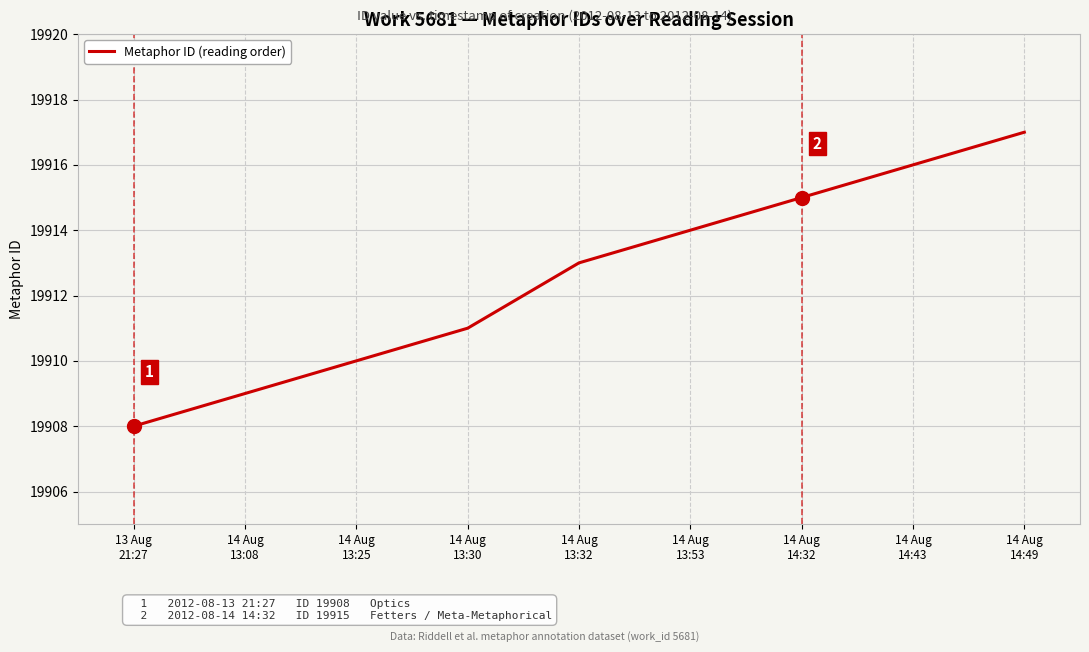

Reading left to right, extract all data points from this chart.

19908	19909	19910	19911	19913	19914	19915	19916	19917